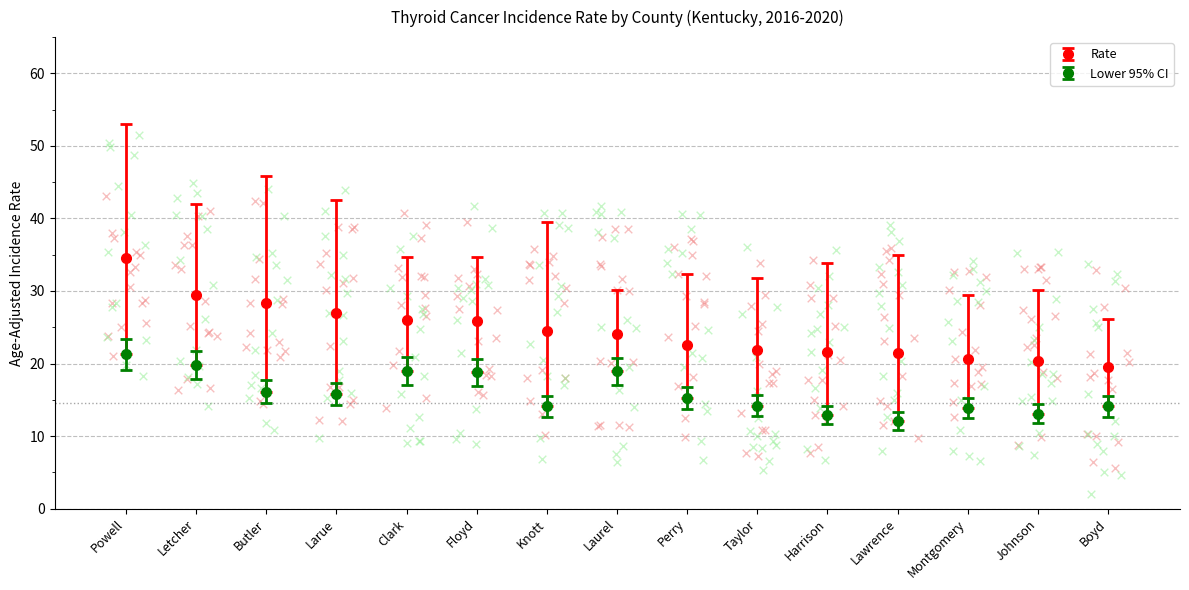

Is the value of Rate at Laurel greater than the value of Lower_CI at Floyd?

Yes